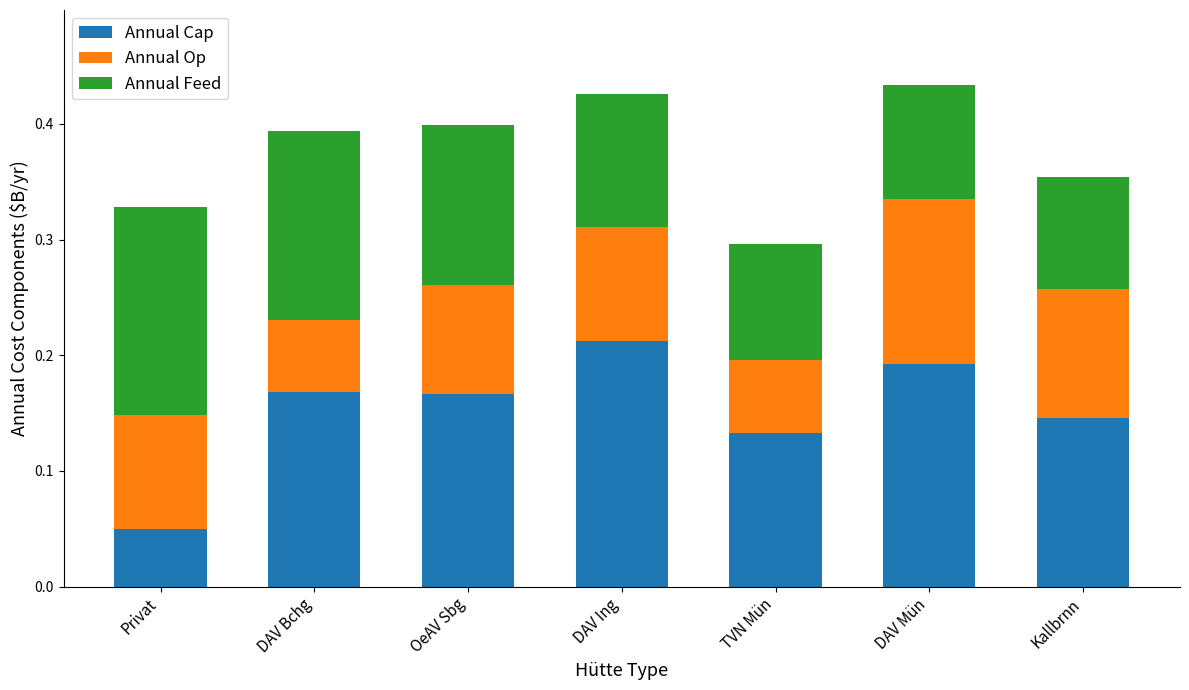

At which label is Annual Cap closest to 0?

Privat